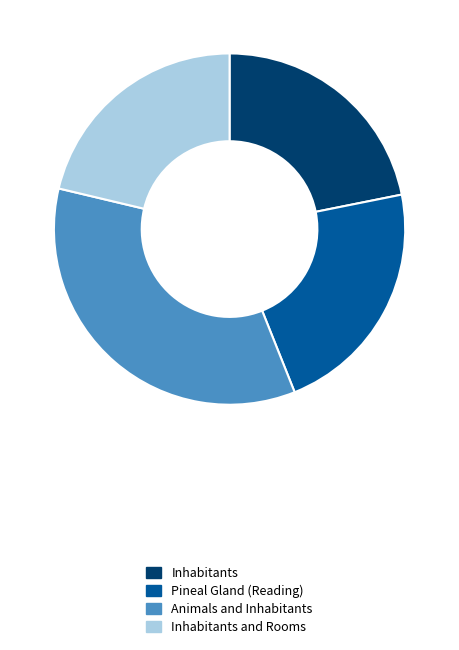

Approximately how many times larger is the value at Inhabitants compared to Animals and Inhabitants?

0.6